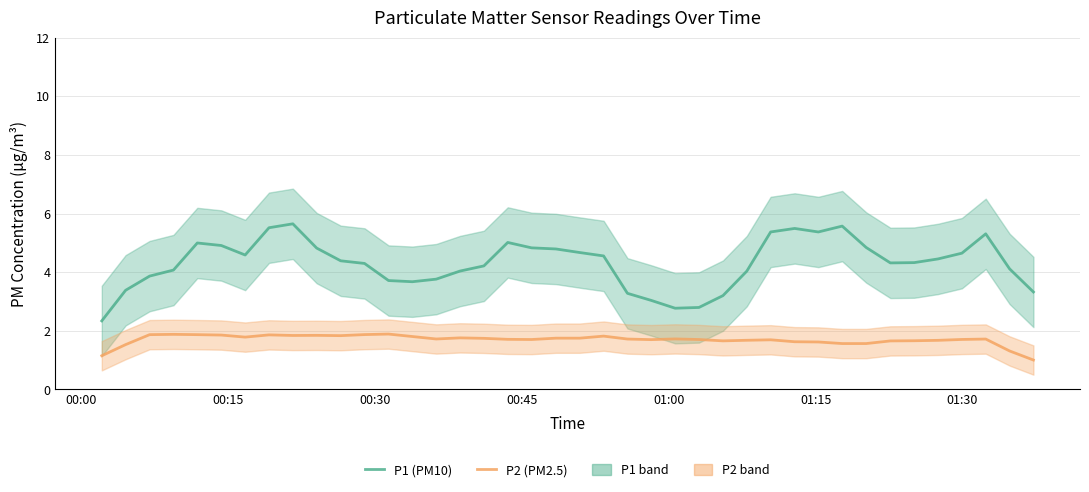

True or false: P2 (PM2.5) and P1 (PM10) intersect in this chart.

False